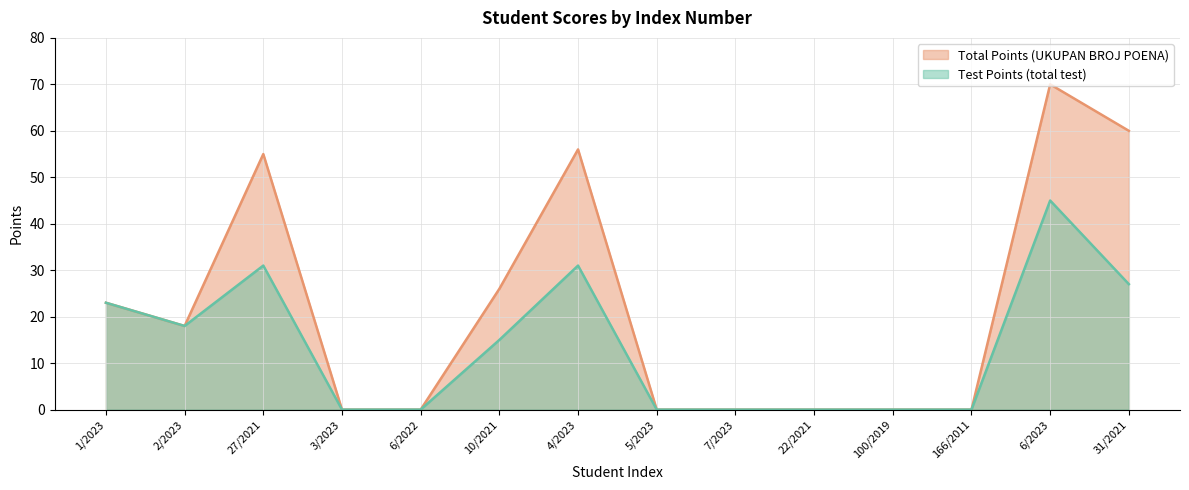

The total_test series shows -17 at 3/2023. True or false?

False